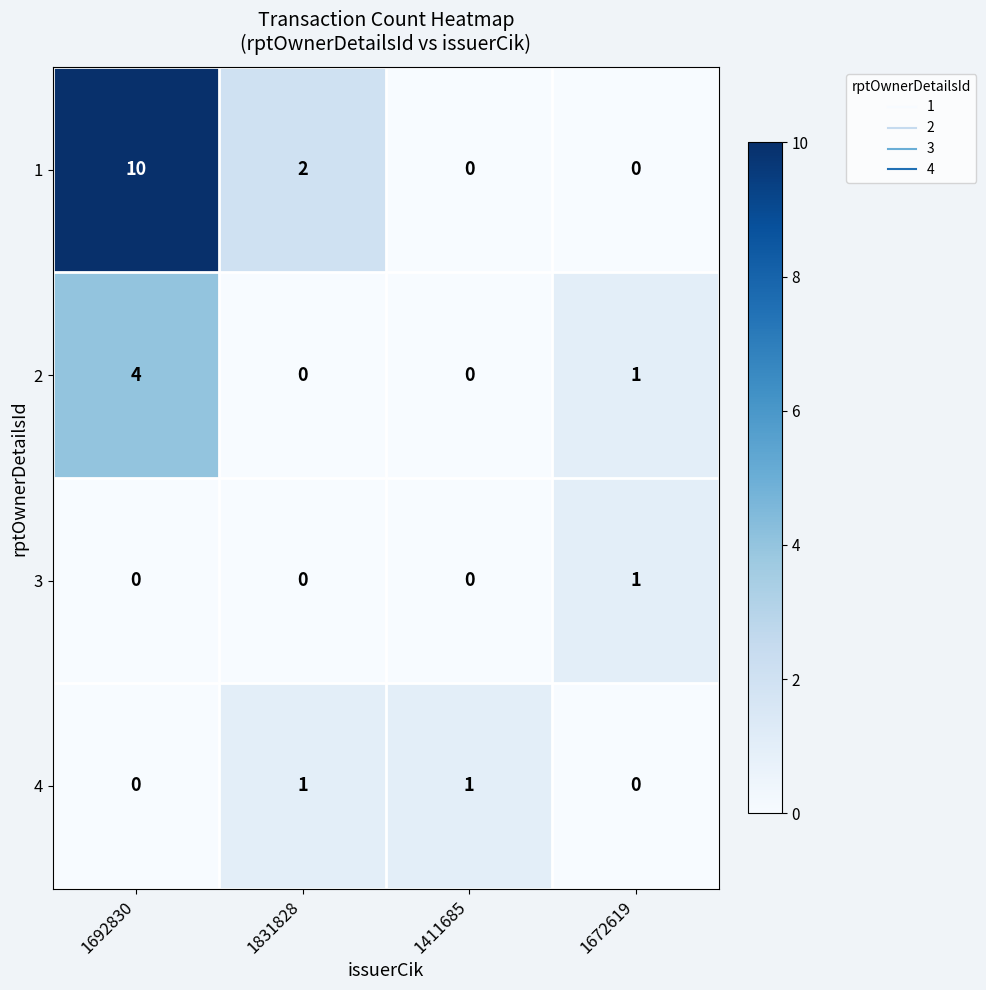

The 3 series shows -1 at 1831828. True or false?

False